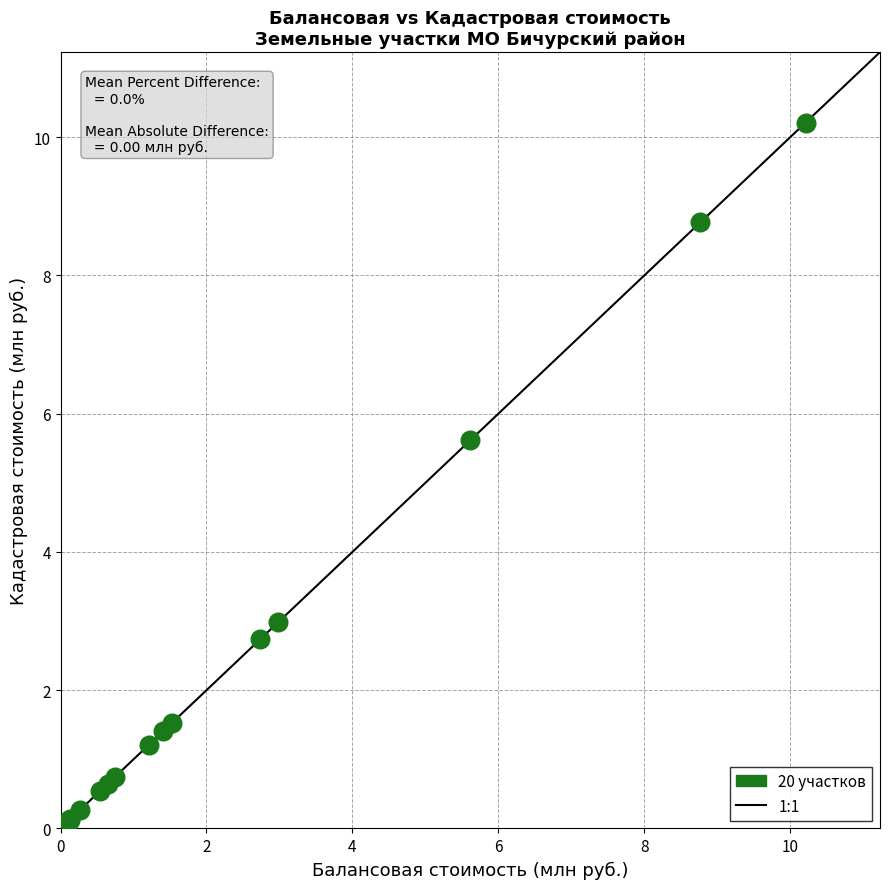

What Y value in the scatter plot is closest to 5?

5.6